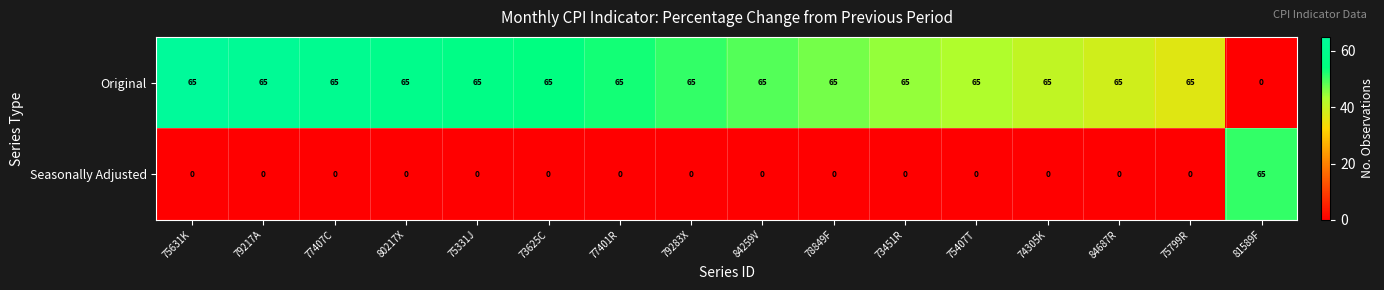

What is the spread (max minus min) of values at 81589F?

65